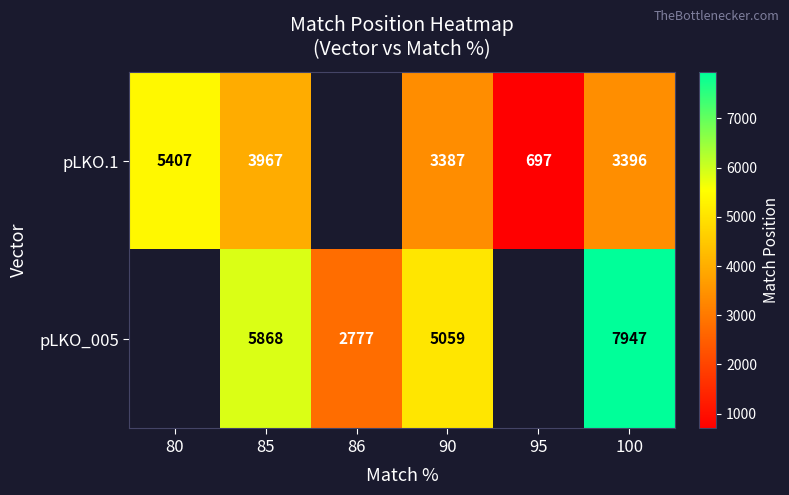

What is the difference between the pLKO.1 values at 85 and 95?

3270